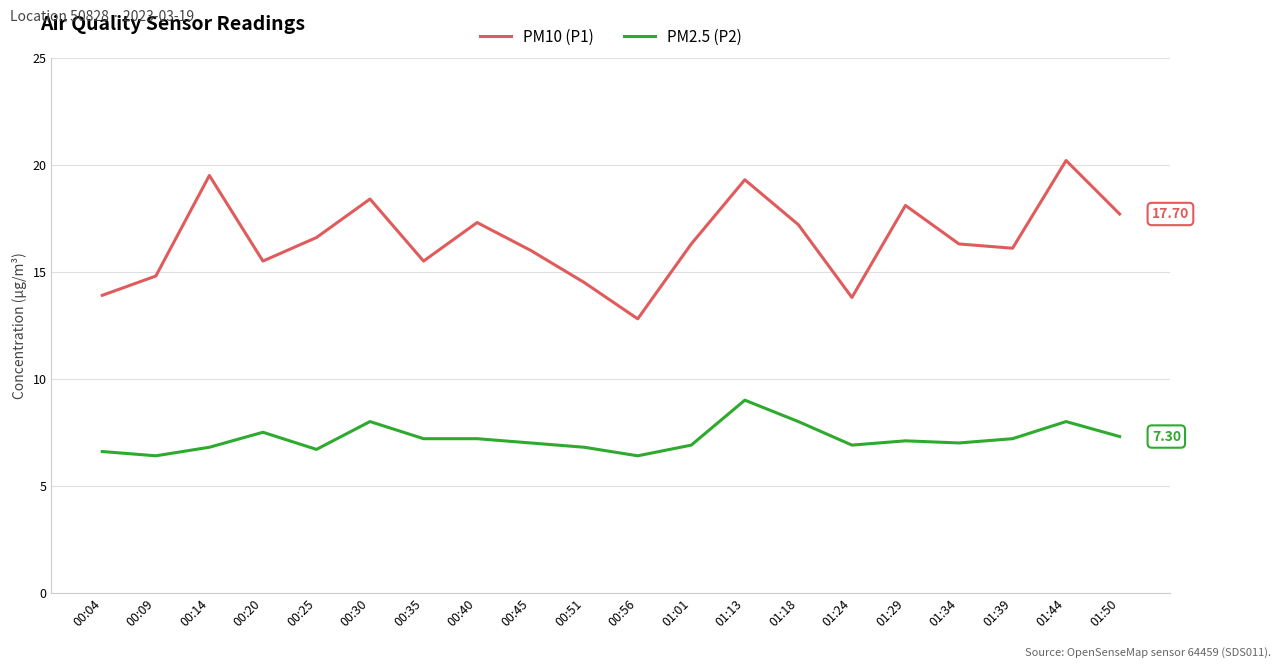

Count the number of categories in the chart.

20